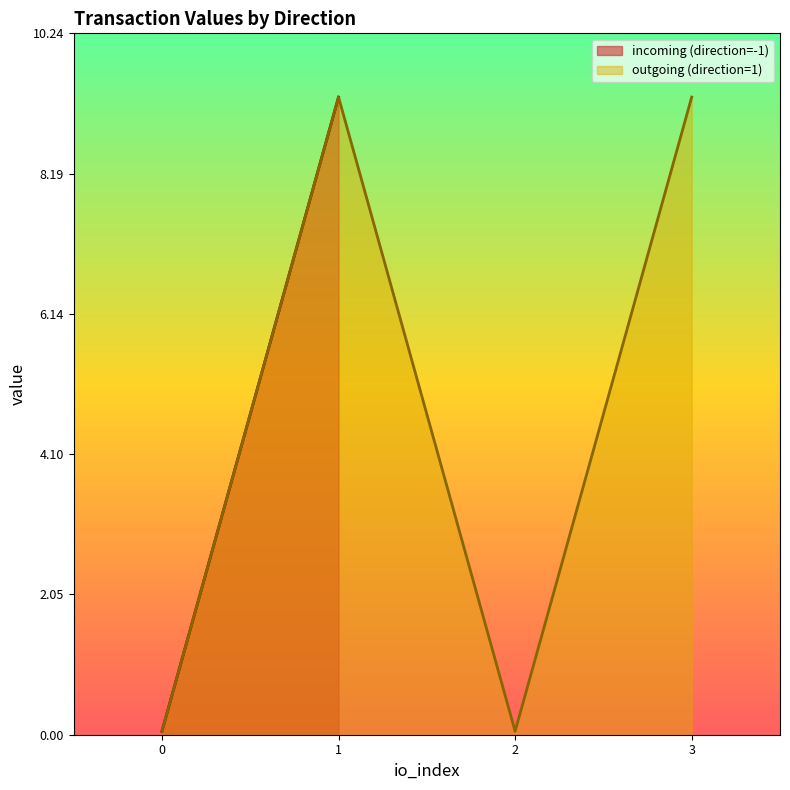

Reading left to right, extract all data points from this chart.

io_index: -1=0.0	-1=1.0	-1=0.0	-1=1.0	1=0.0	1=1.0	1=2.0	1=3.0
value: -1=0.1	-1=9.3	-1=0.1	-1=9.3	1=0.1	1=9.3	1=0.1	1=9.3